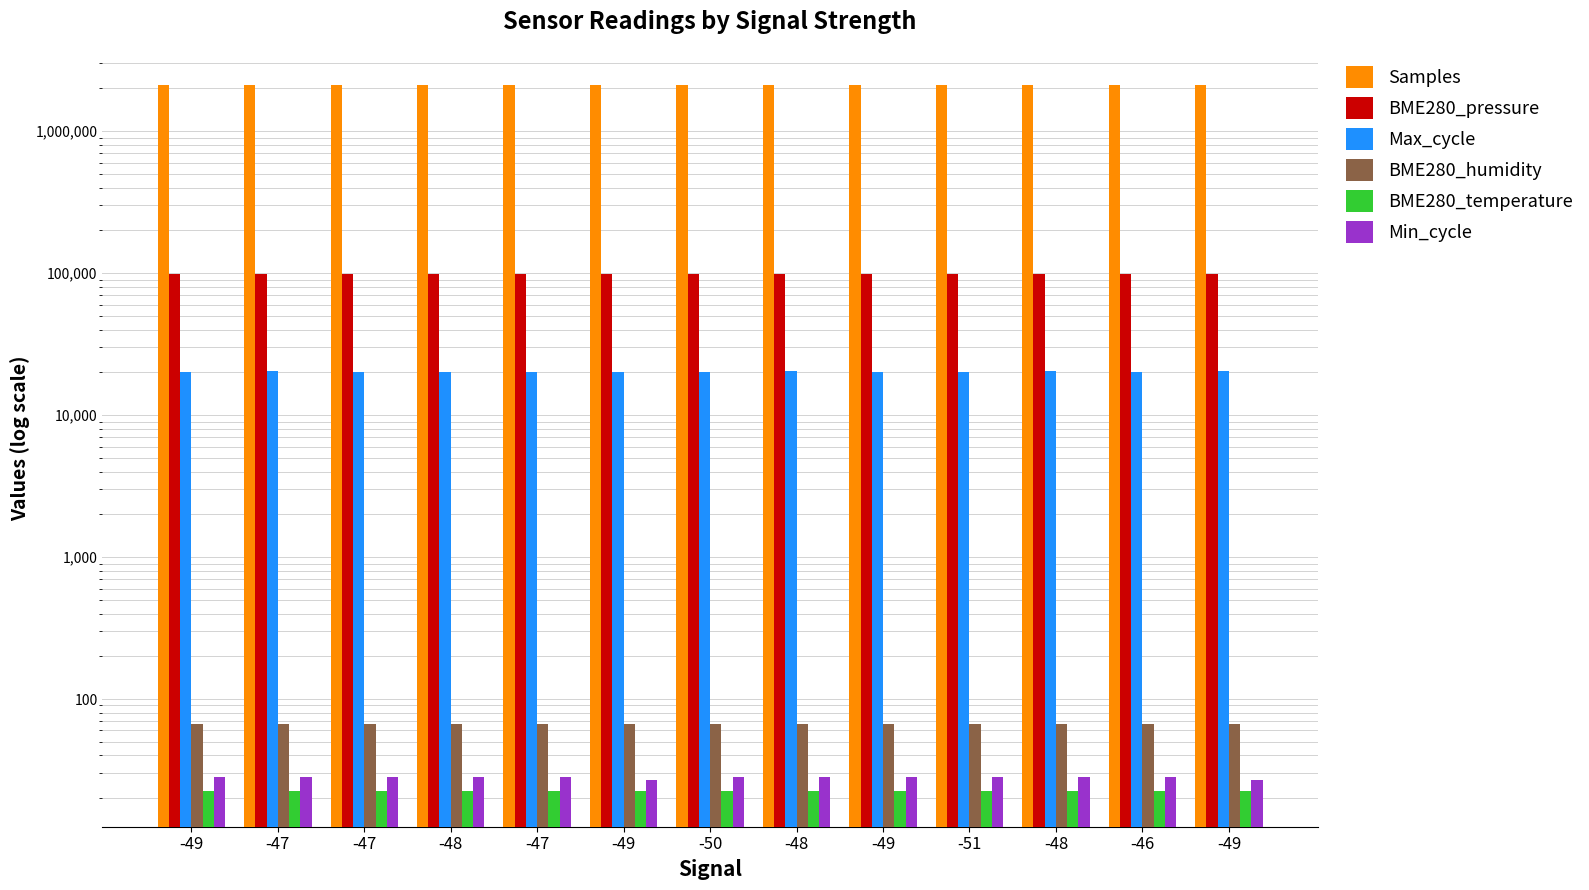

What is the minimum value shown in the chart?

22.3